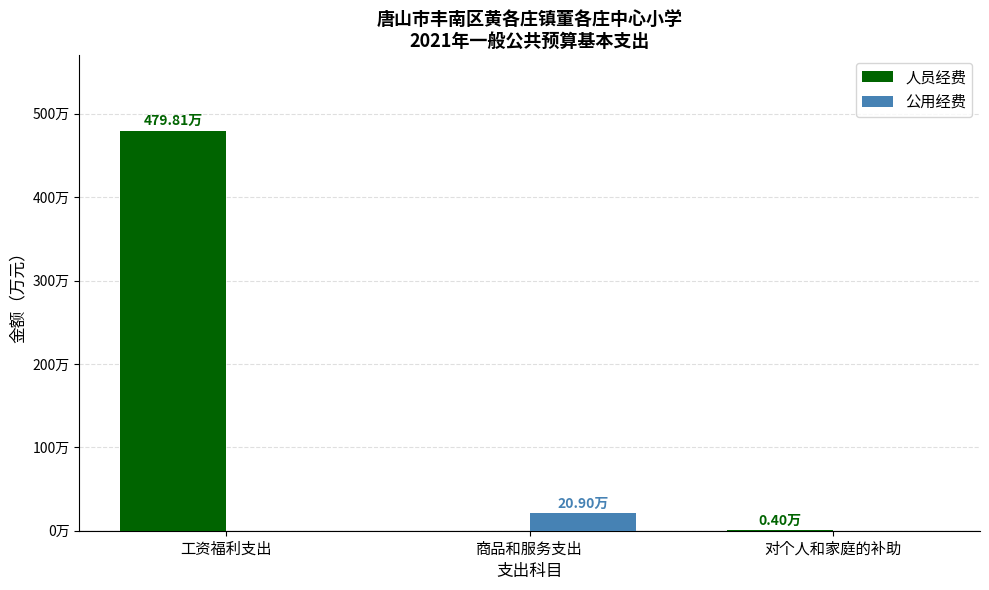

What are all the series names shown in the legend?

人员经费, 公用经费